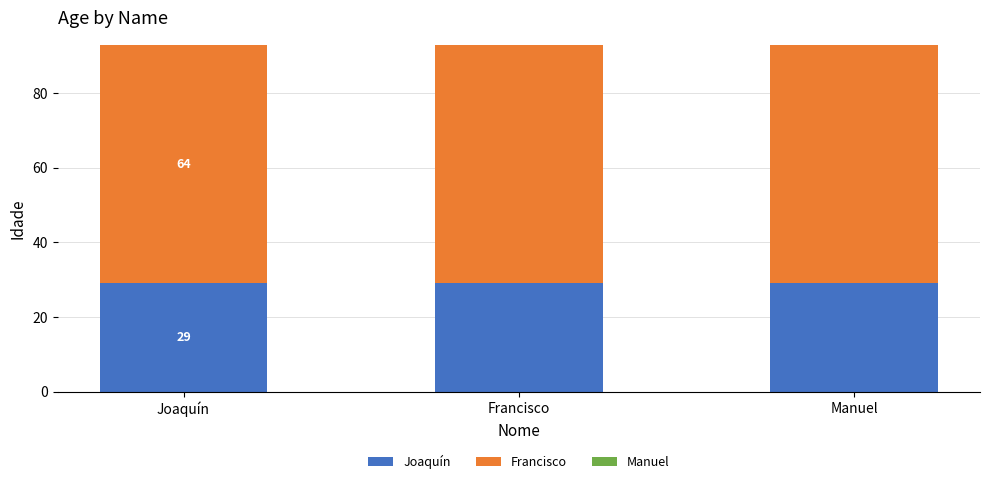

What position from the left is Joaquín?

1